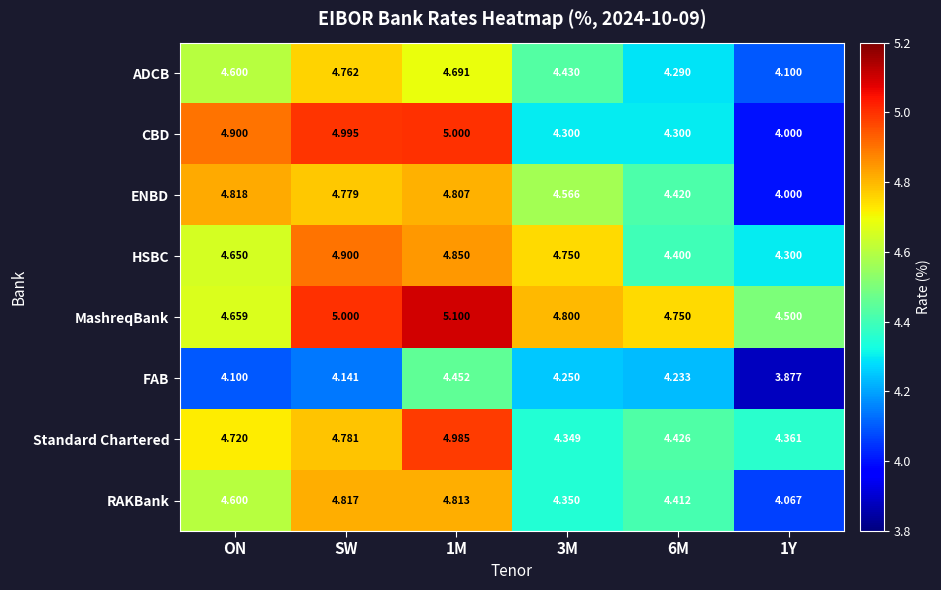

Which series has the widest spread of values?

CBD